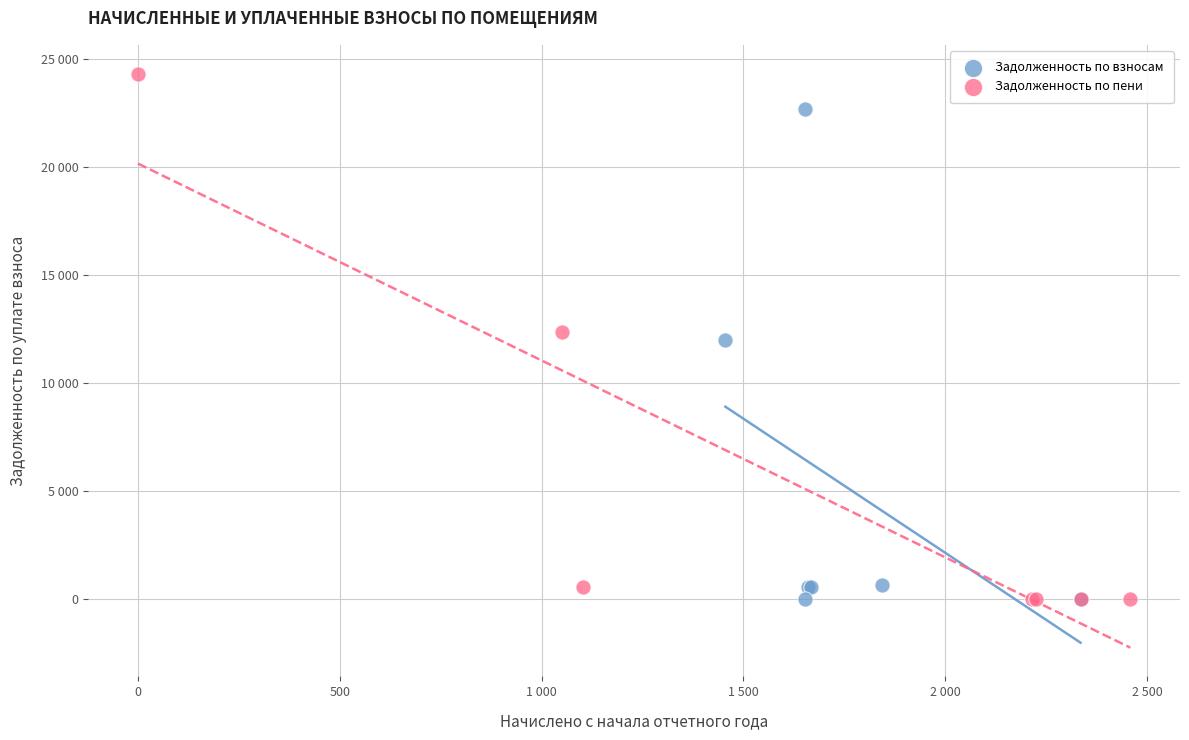

What are all the series names shown in the legend?

Задолженность по взносам, Задолженность по пени